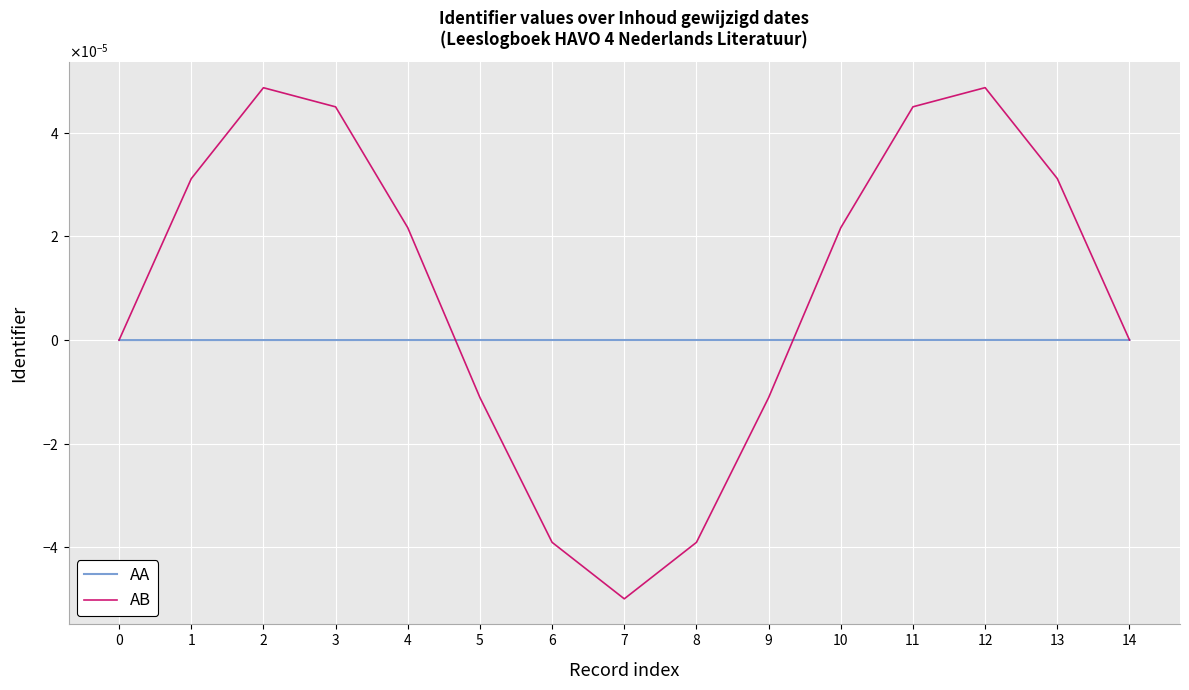

Is this an area chart (filled region under the line)?

No